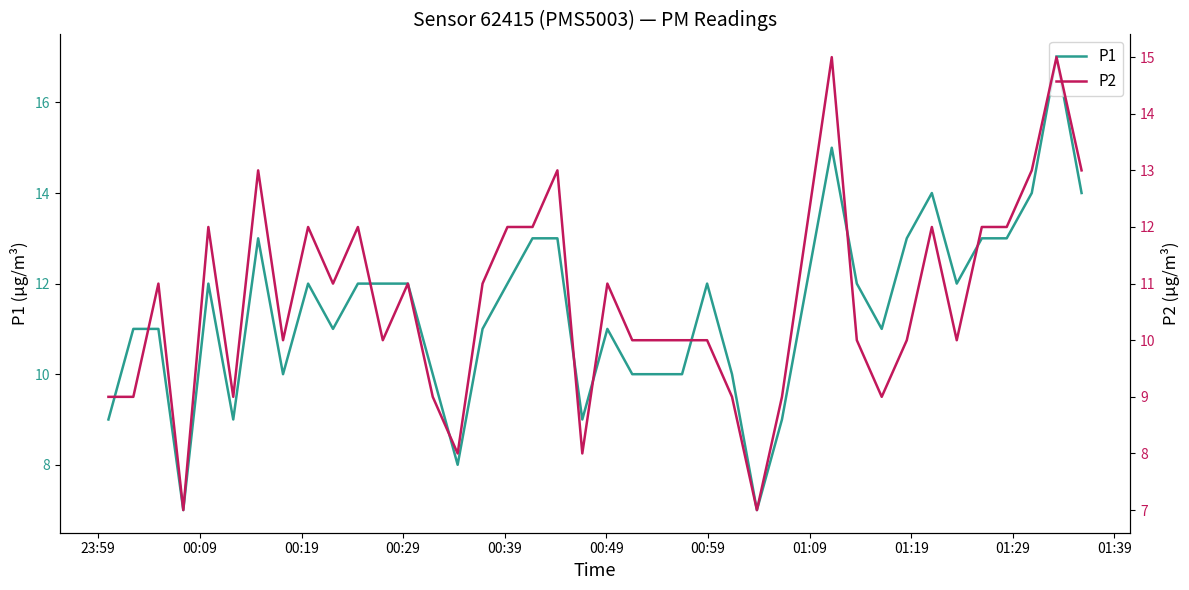

What is the value of the P2 point at the 18th from the left?

12